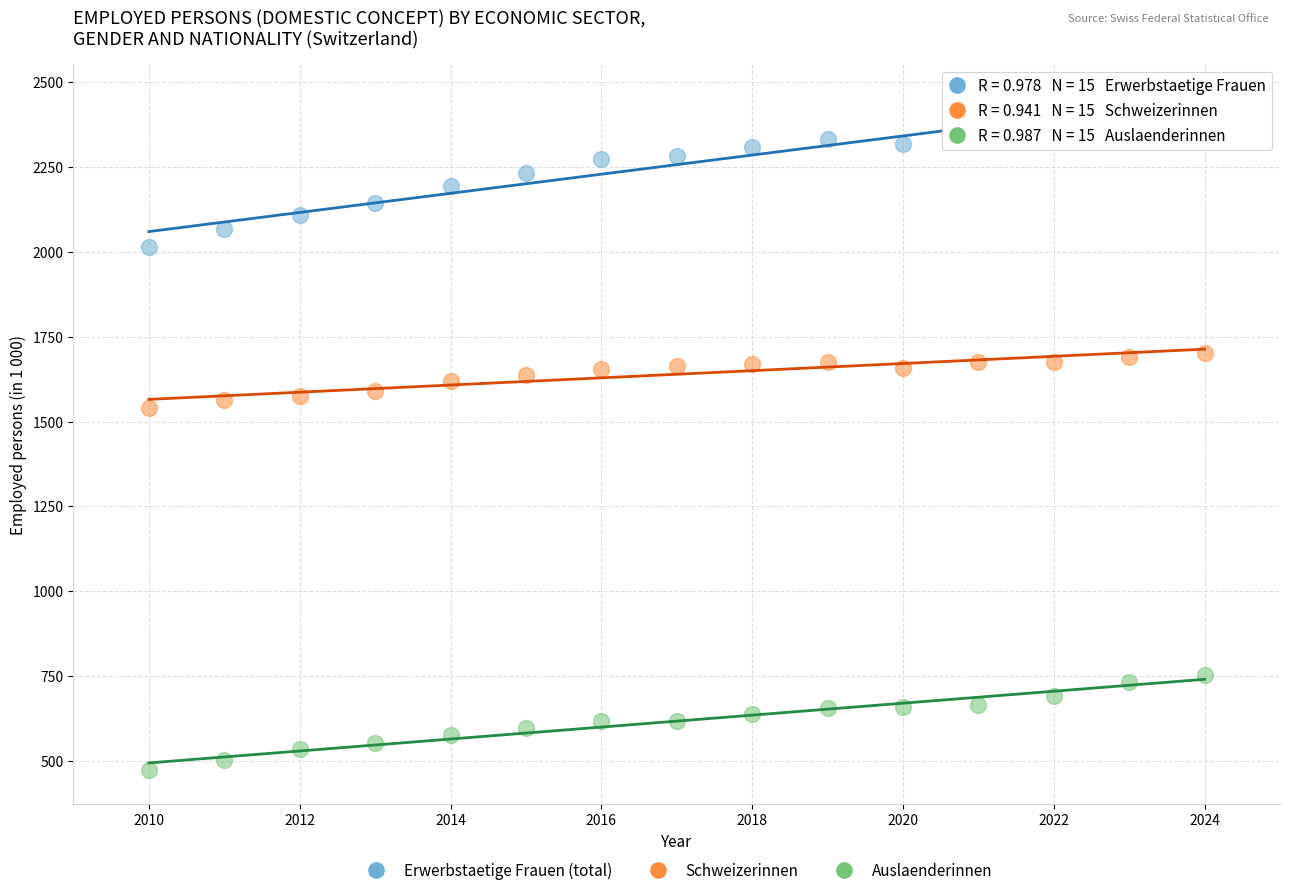

Which series reaches the maximum Y coordinate?

Erwerbstaetige Frauen (total)